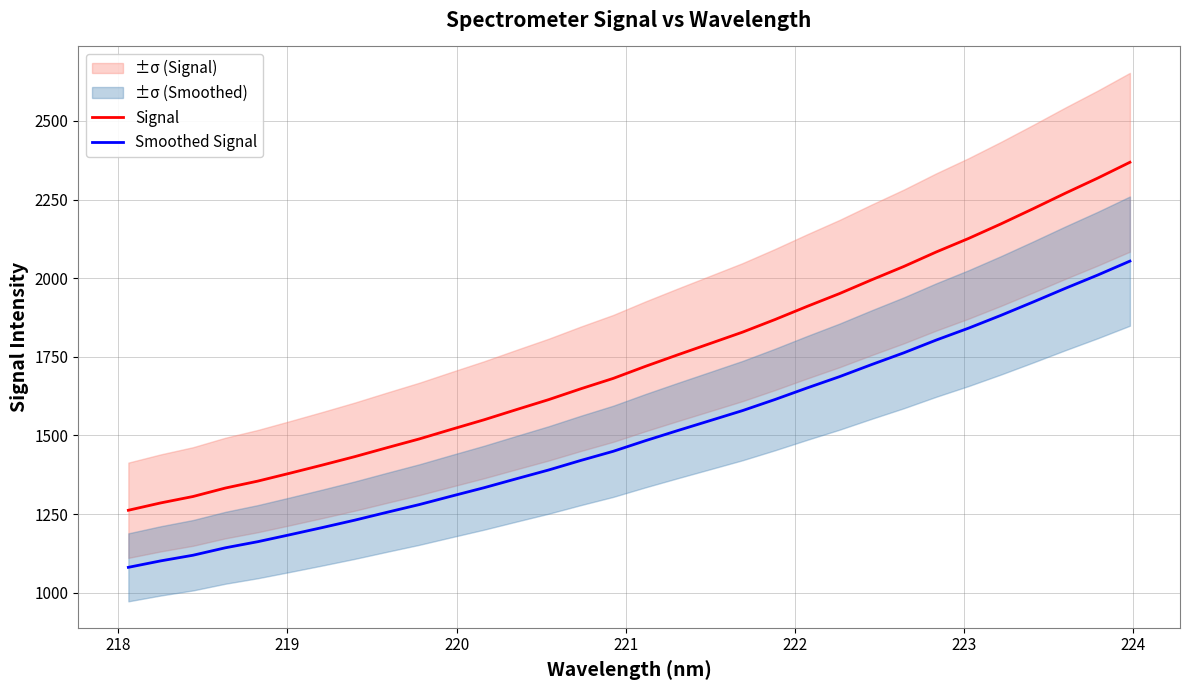

True or false: Smoothed Signal and Signal intersect in this chart.

False